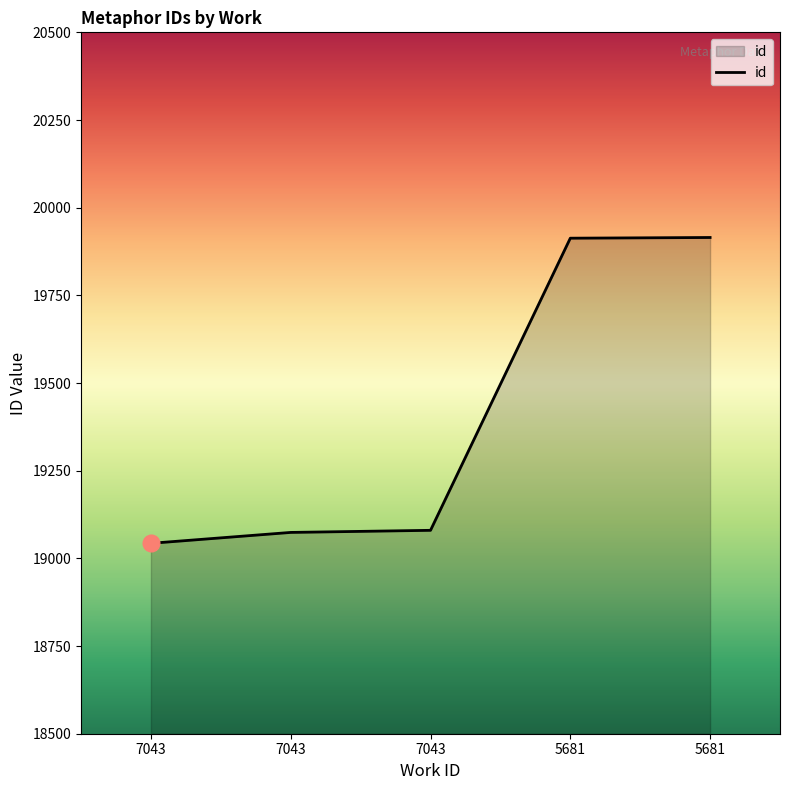

How many values are below 19080?

2